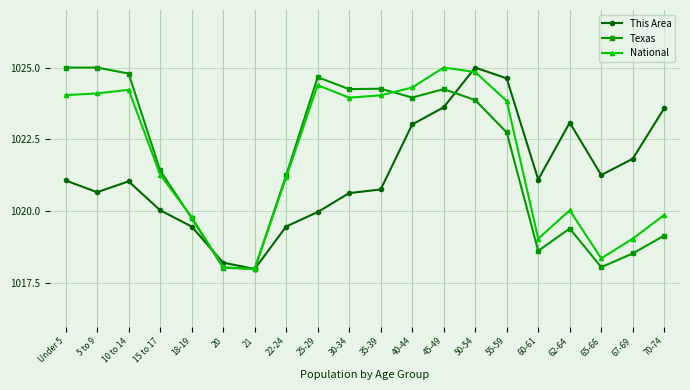

What is the average value of the National series?

1021.9